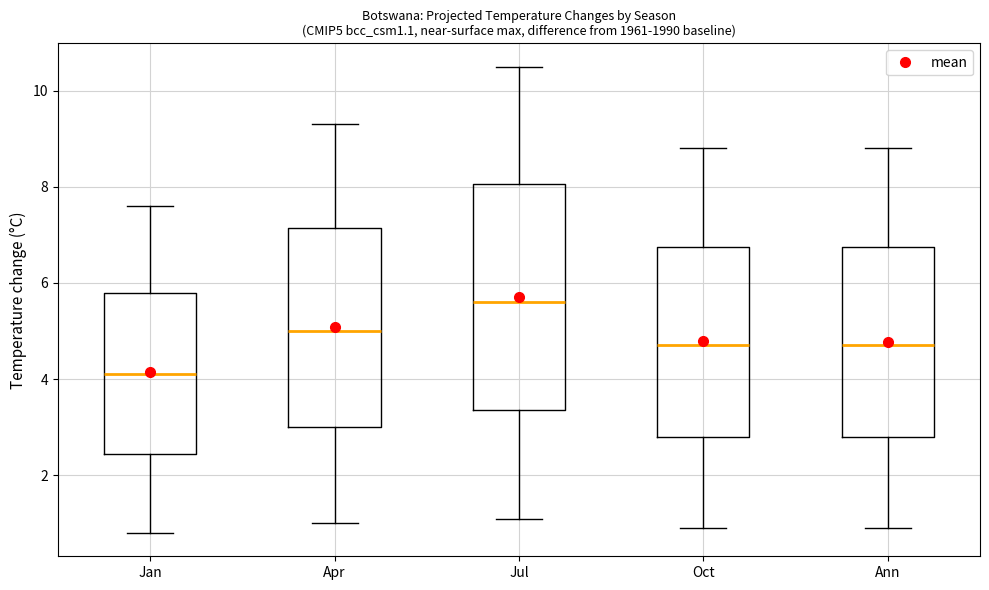

Reading left to right, read every box against the y-axis: the position of its median line, the range the box covers, and the ends of its whiskers. The values are not printed on the chart, so give them approximately, as read against the axis.

Jan: median 4.2, box 2.4 to 5.8, whiskers 0.8 to 7.6
Apr: median 5.0, box 3.0 to 7.2, whiskers 1.0 to 9.4
Jul: median 5.6, box 3.4 to 8.0, whiskers 1.2 to 10.6
Oct: median 4.8, box 2.8 to 6.8, whiskers 1.0 to 8.8
Ann: median 4.8, box 2.8 to 6.8, whiskers 1.0 to 8.8